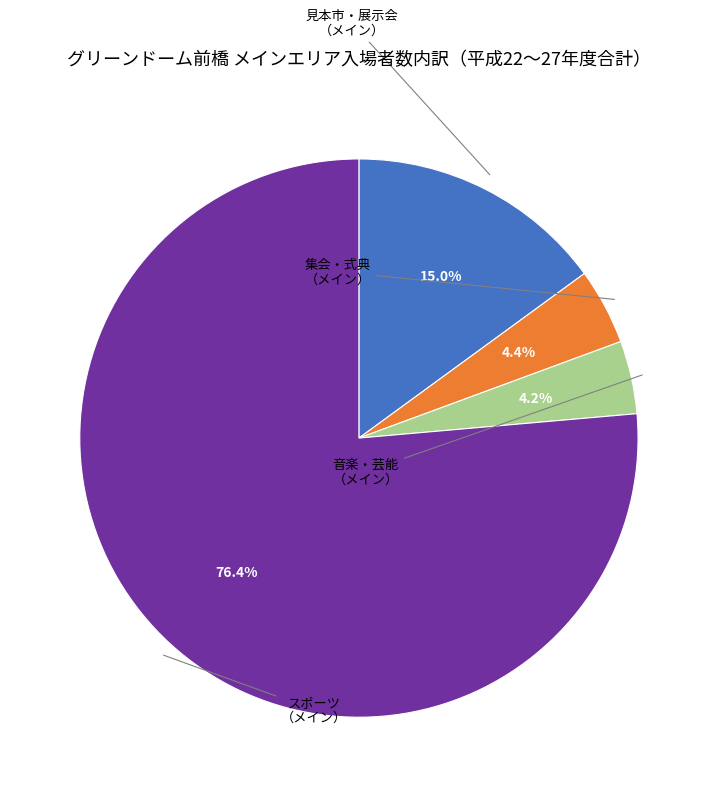

How many slices are in this pie chart?

4